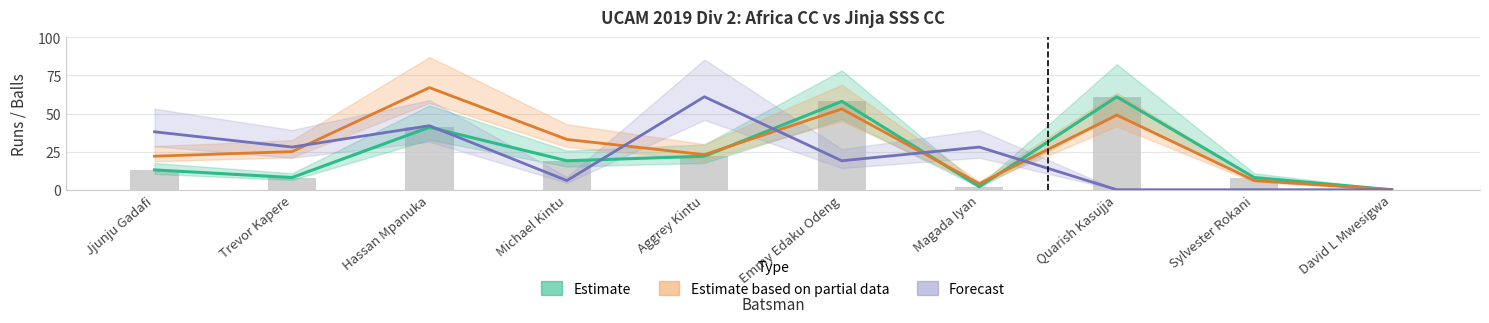

Rank the categories by Bowling Runs (Forecast) value from highest to lowest.

Aggrey Kintu, Hassan Mpanuka, Jjunju Gadafi, Trevor Kapere, Magada Iyan, Emmy Edaku Odeng, Michael Kintu, Quarish Kasujja, Sylvester Rokani, David L Mwesigwa